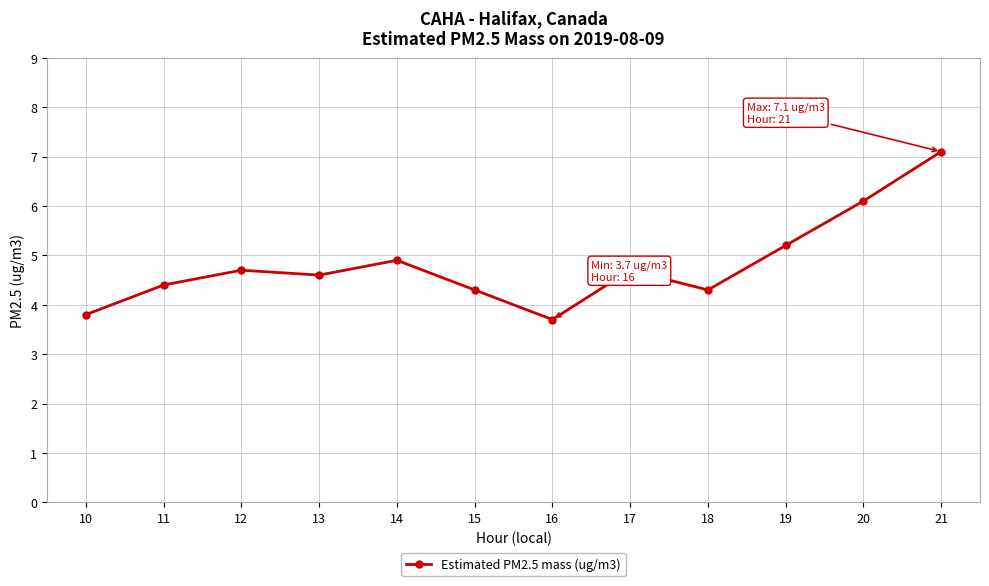

Reading left to right, list all the values displayed in this chart.

10=3.8	11=4.4	12=4.7	13=4.6	14=4.9	15=4.3	16=3.7	17=4.7	18=4.3	19=5.2	20=6.1	21=7.1